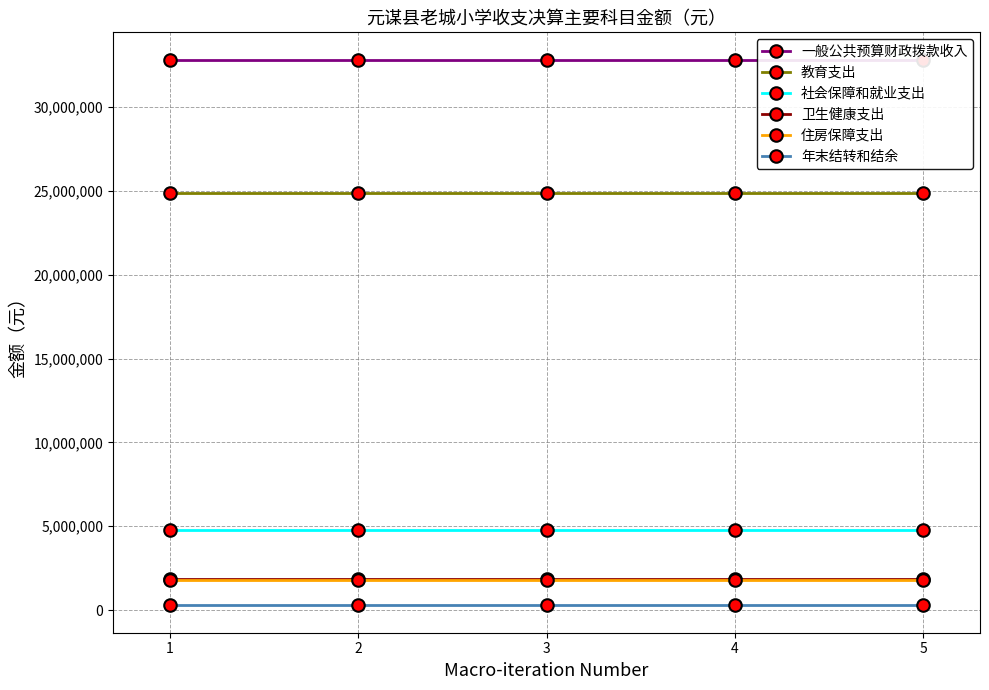

At how many categories does at least one series exceed 3740354?

5